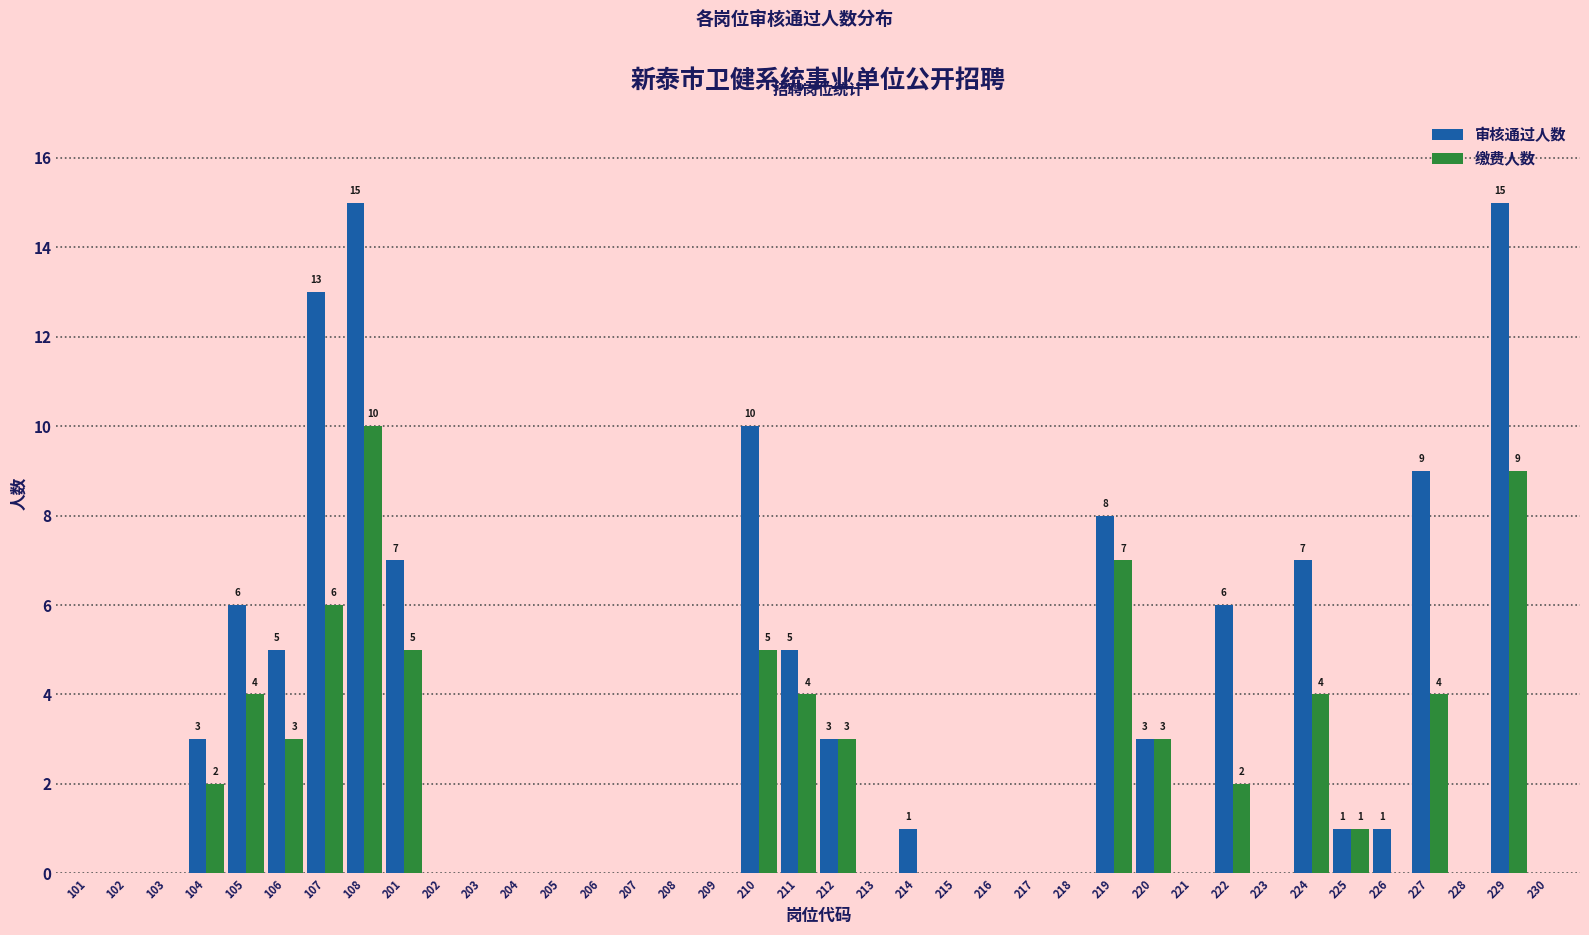

Between 106 and 217, which series saw the biggest shift?

审核通过人数